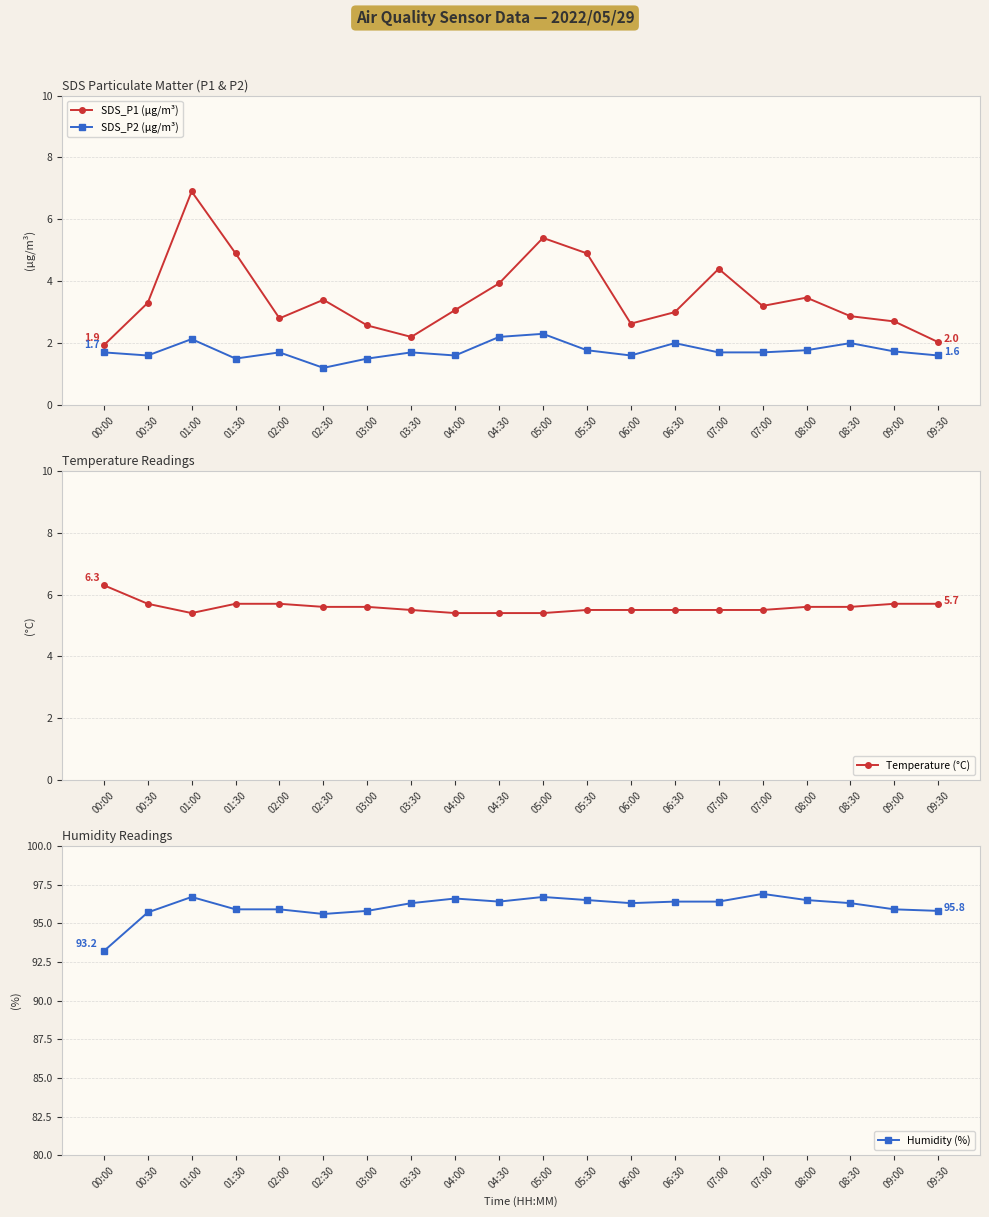

True or false: SDS_P1 (μg/m³) and Temperature (°C) cross at least once.

True